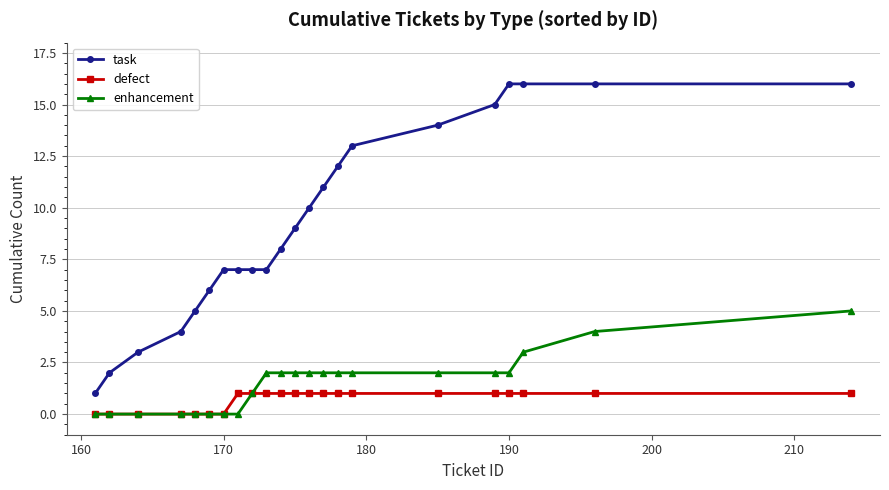

Which series has the widest spread of values?

task